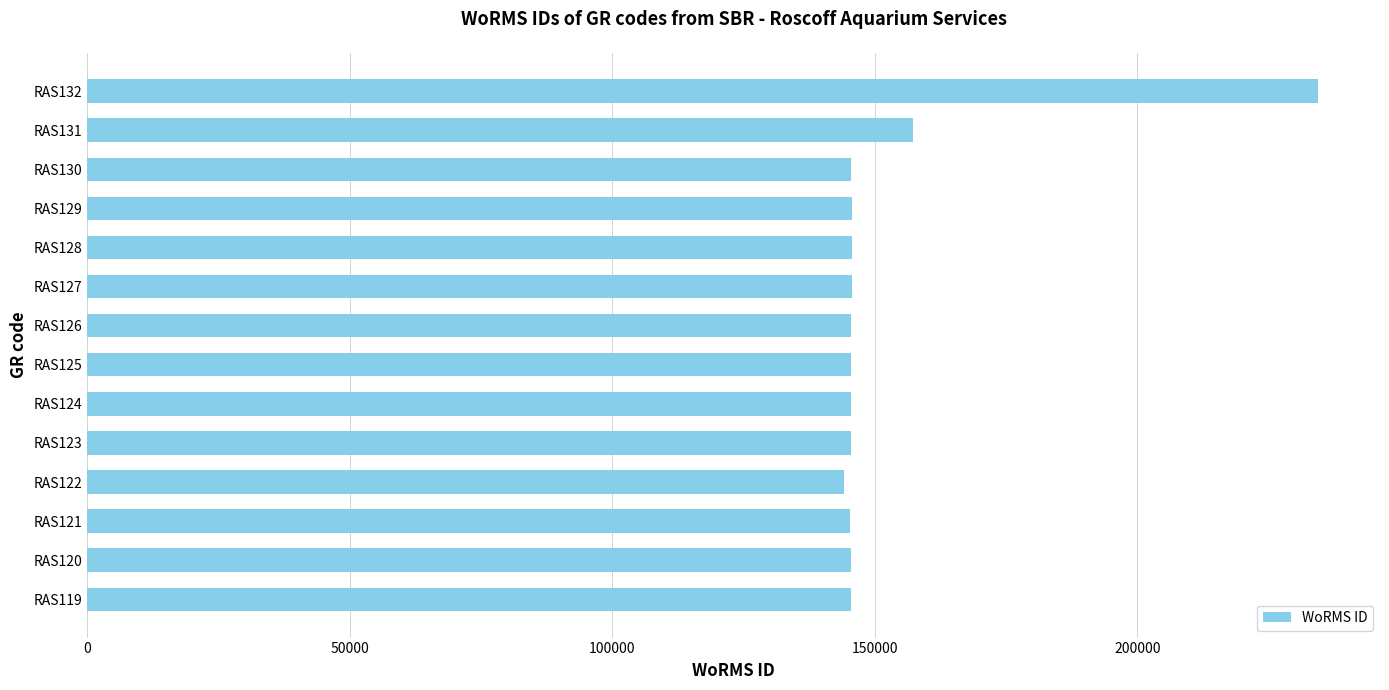

What is the maximum value shown in the chart?

234483